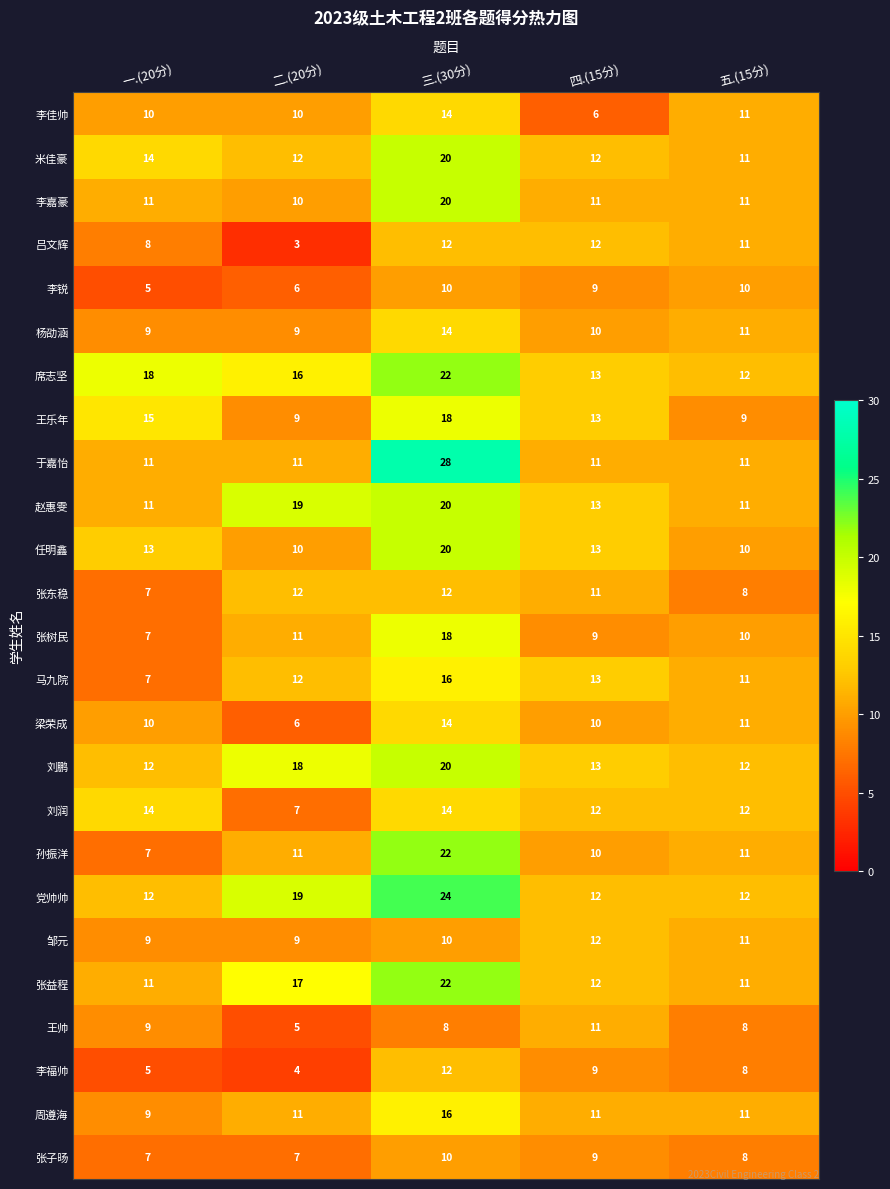

At which label is 张益程 closest to 16?

二.(20分)